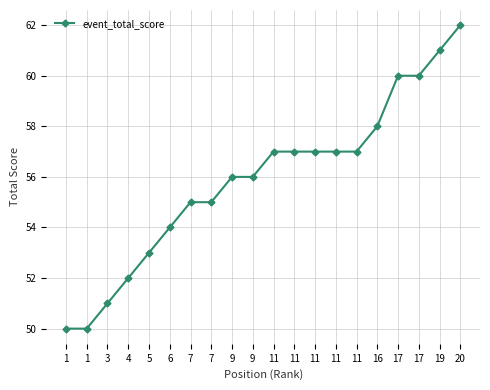

Read the value at 11, to the nearest 5.

55